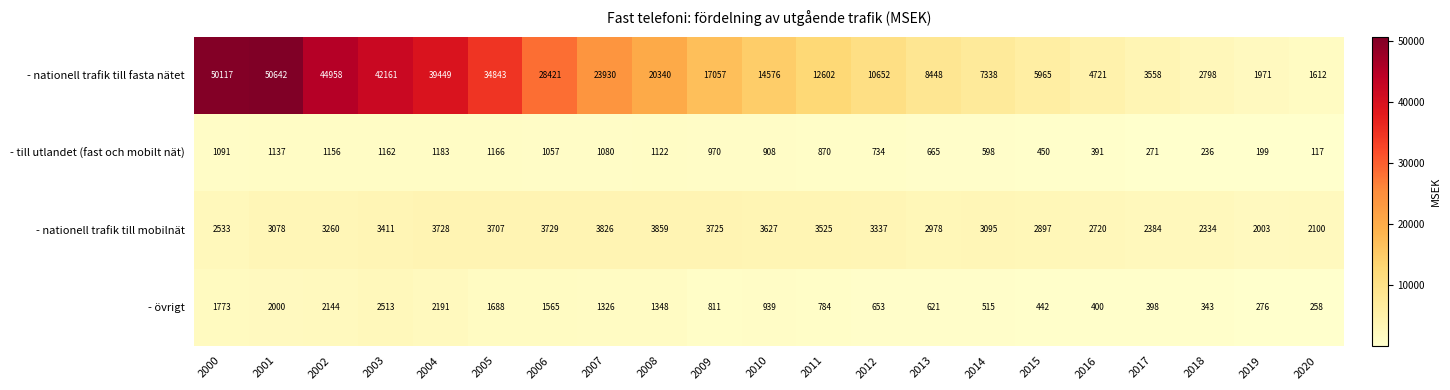

Count the number of categories in the chart.

21